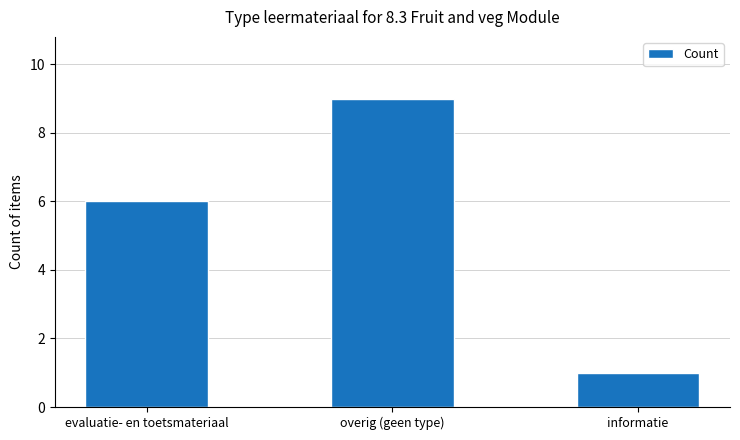

Reading right to left, list all the values displayed in this chart.

informatie=1	overig (geen type)=9	evaluatie- en toetsmateriaal=6